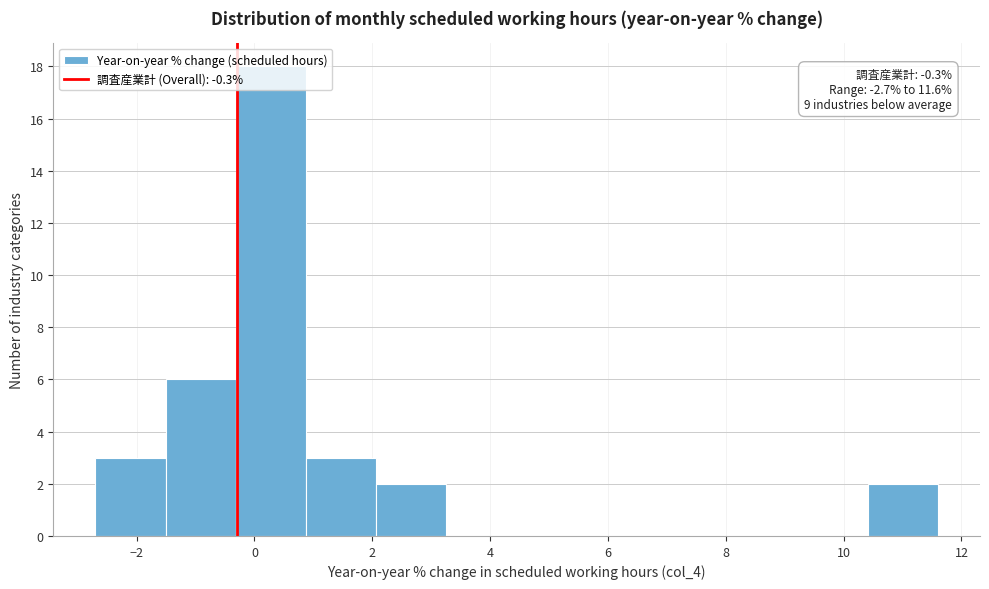

Which range on the x-axis has the tallest bar?

-0.4 to 0.8